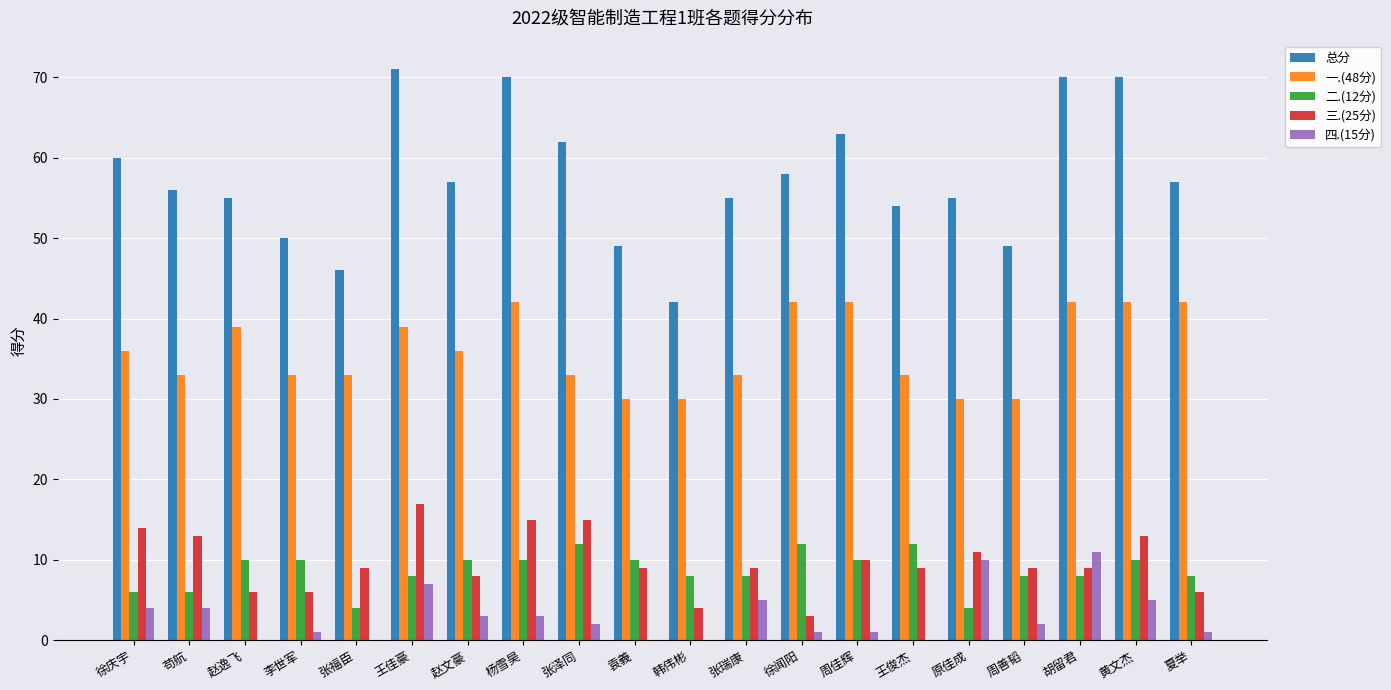

The 四.(15分) series shows 4 at 韩伟彬. True or false?

False